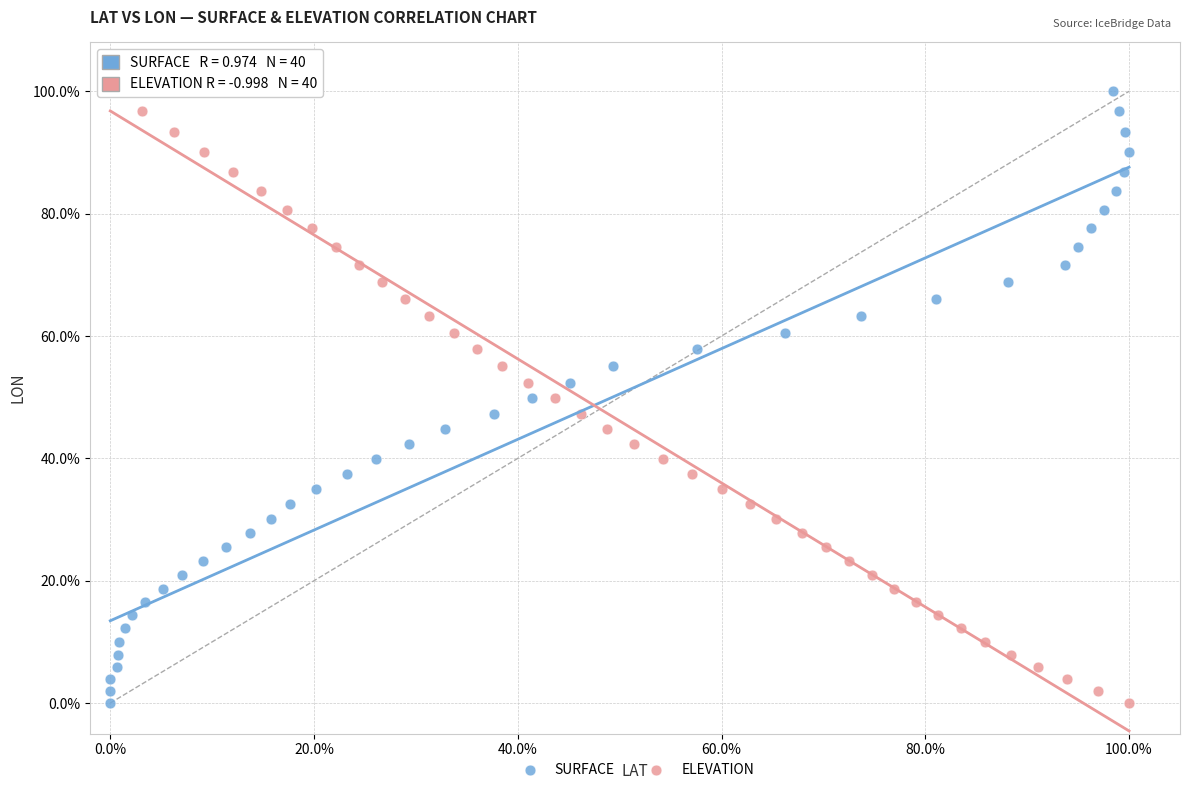

What are all the series names shown in the legend?

SURFACE, ELEVATION